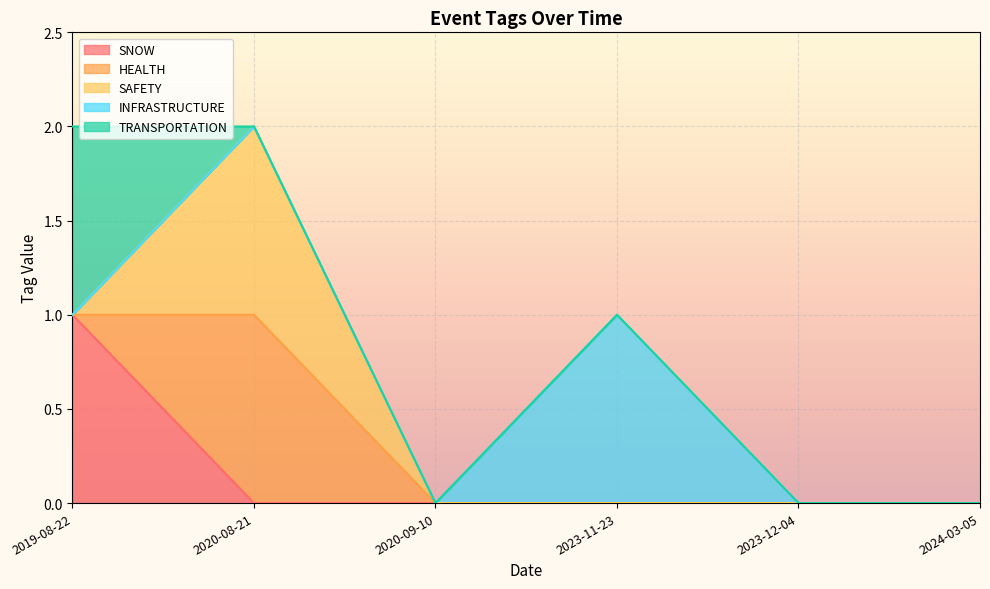

In INFRASTRUCTURE, how many points are higher than both neighbors (excluding endpoints)?

1